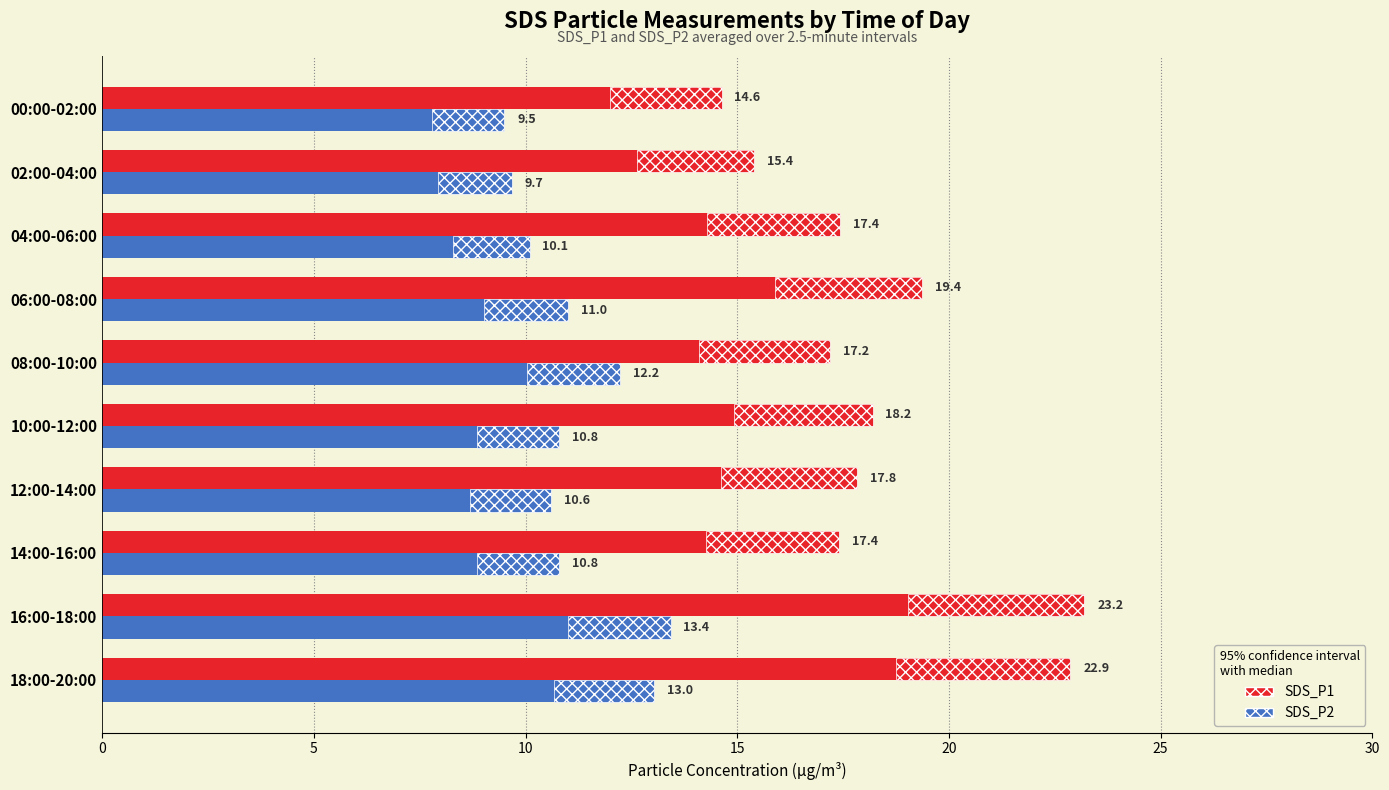

What value does the SDS_P2 series have at 12:00-14:00?

10.6